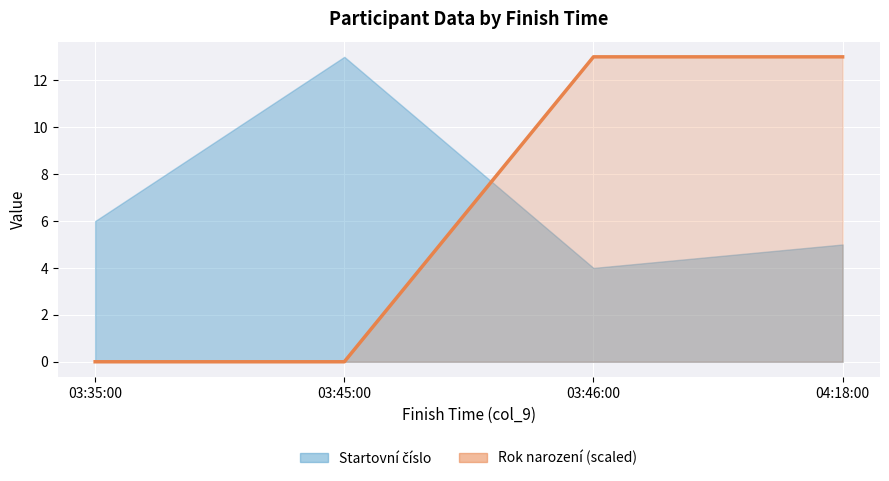

At which label is the value closest to 6?

03:35:00